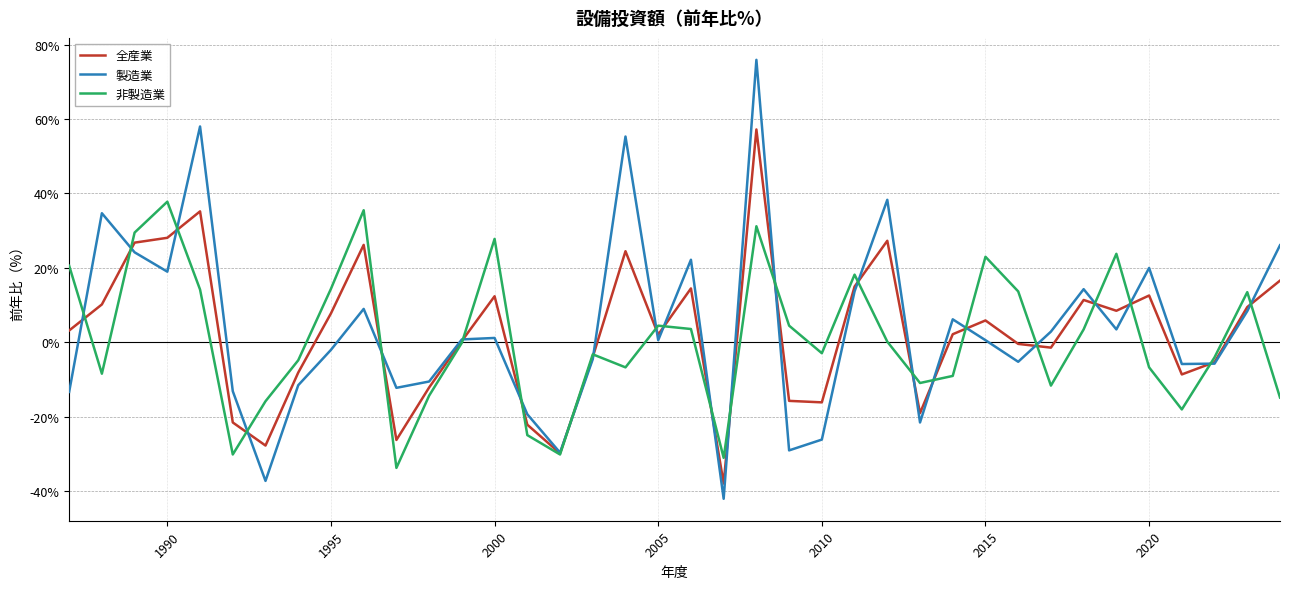

Rank the series by their maximum value, from lowest to highest.

非製造業, 全産業, 製造業